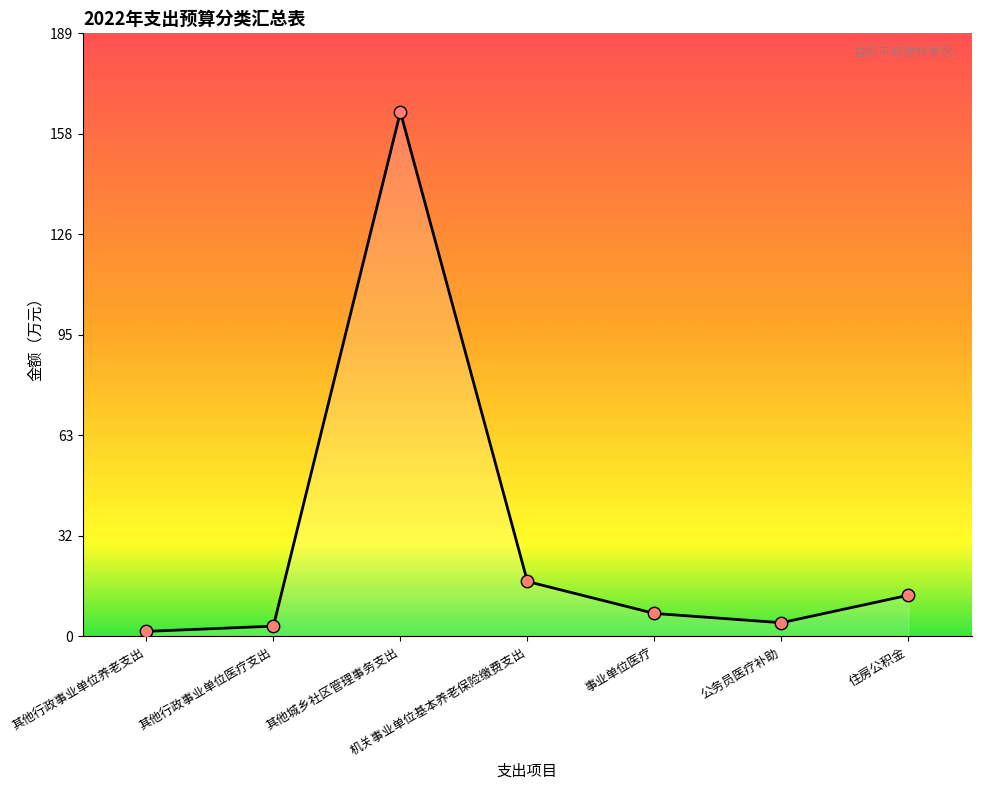

What is the change in value from 机关事业单位基本养老保险缴费支出 to 事业单位医疗?

-10.0